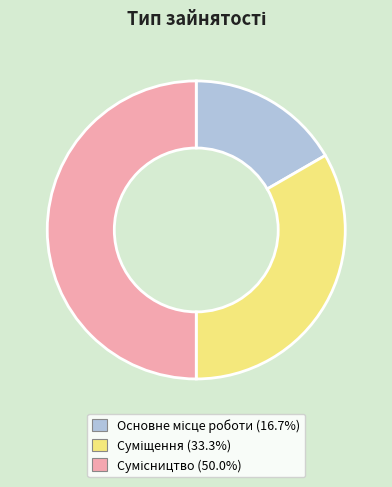

Which slice is the largest?

Сумісництво